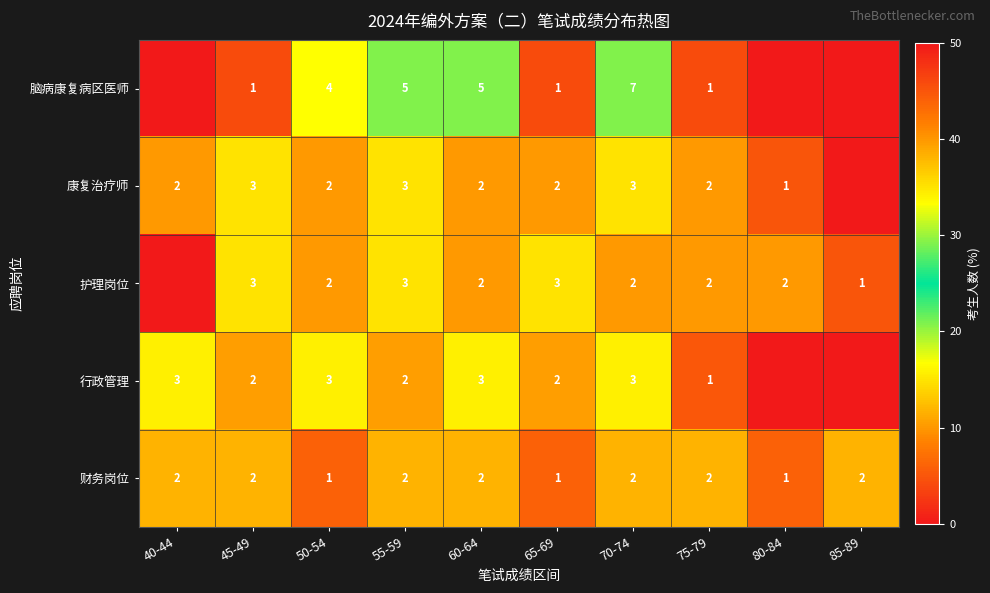

Is it true that 行政管理 equals 3 at 70-74?

True